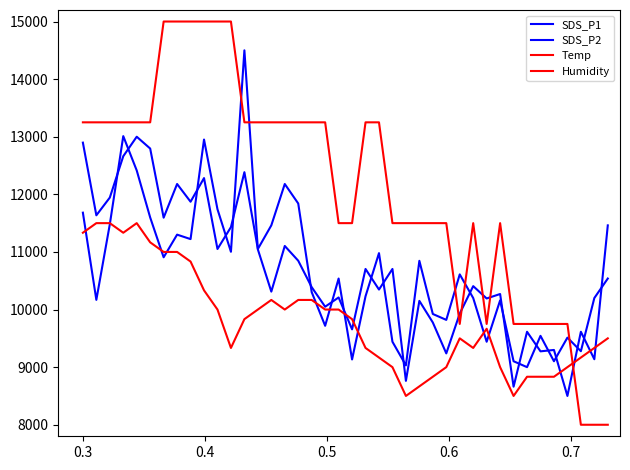

True or false: SDS_P1 has more than 2 interior local peaks.

True